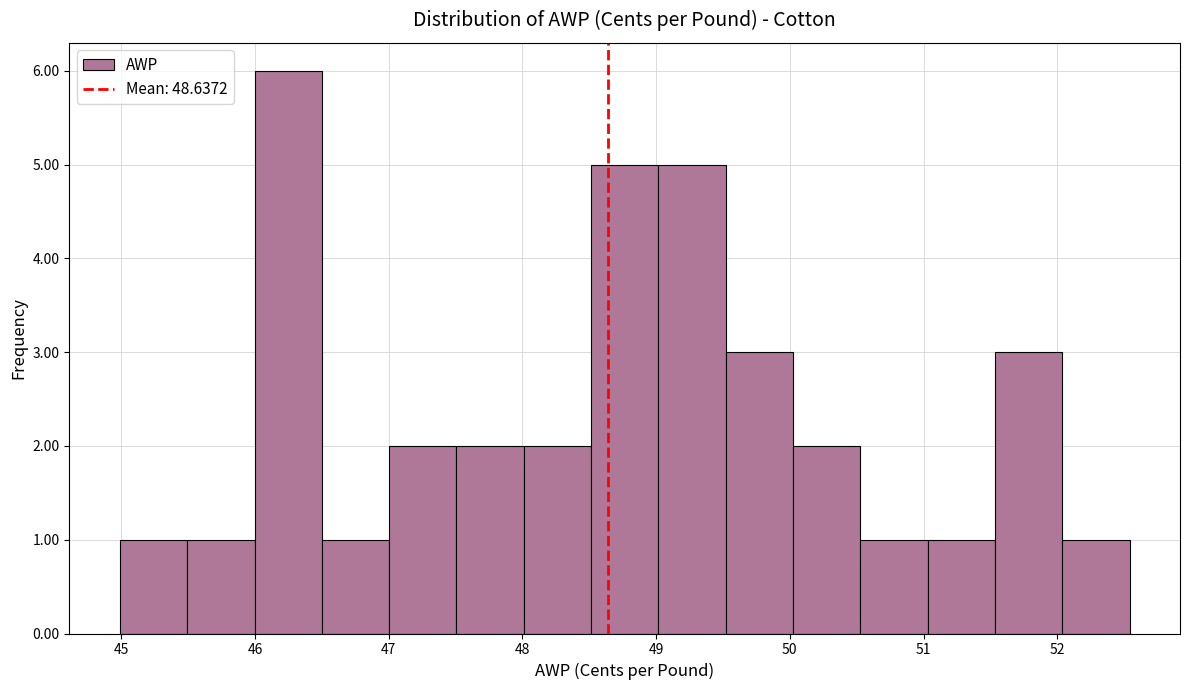

Reading left to right, transcribe this chart: for each bar, give the range it covers on the x-axis and its height. Neither the bar edges nor the heights are printed on the chart, so give them approximately, as read against the axes.

45.0 to 45.5: 1
45.5 to 46.0: 1
46.0 to 46.5: 6
46.5 to 47.0: 1
47.0 to 47.5: 2
47.5 to 48.0: 2
48.0 to 48.5: 2
48.5 to 49.0: 5
49.0 to 49.5: 5
49.5 to 50.0: 3
50.0 to 50.5: 2
50.5 to 51.0: 1
51.0 to 51.5: 1
51.5 to 52.0: 3
52.0 to 52.5: 1